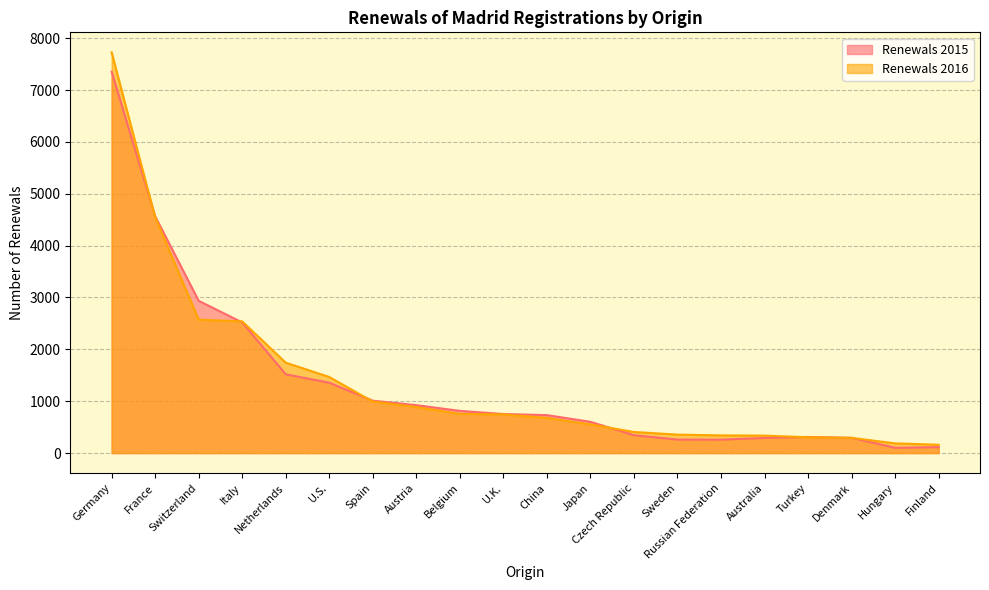

Which has a higher value, Spain or Turkey?

Spain